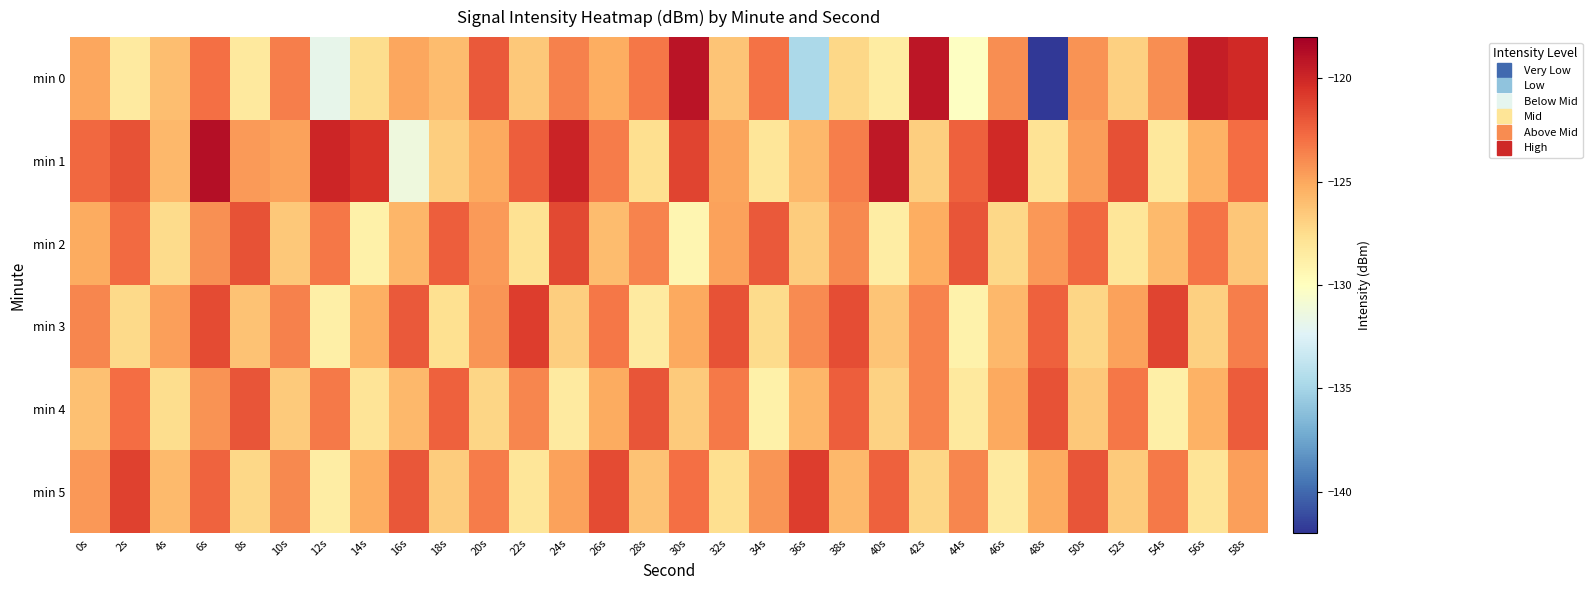

List the series in order of their peak value, lowest first.

min 4, min 2, min 3, min 5, min 0, min 1